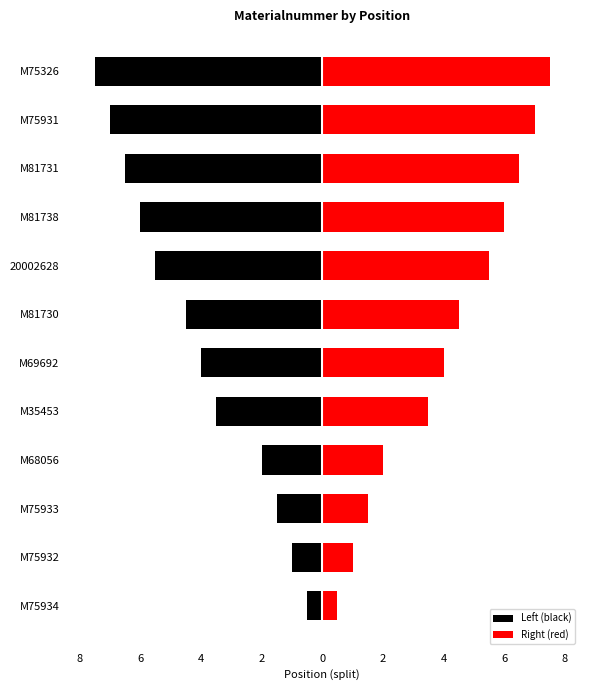

At M69692, list the series in order from smallest to largest.

Left (black), Right (red)